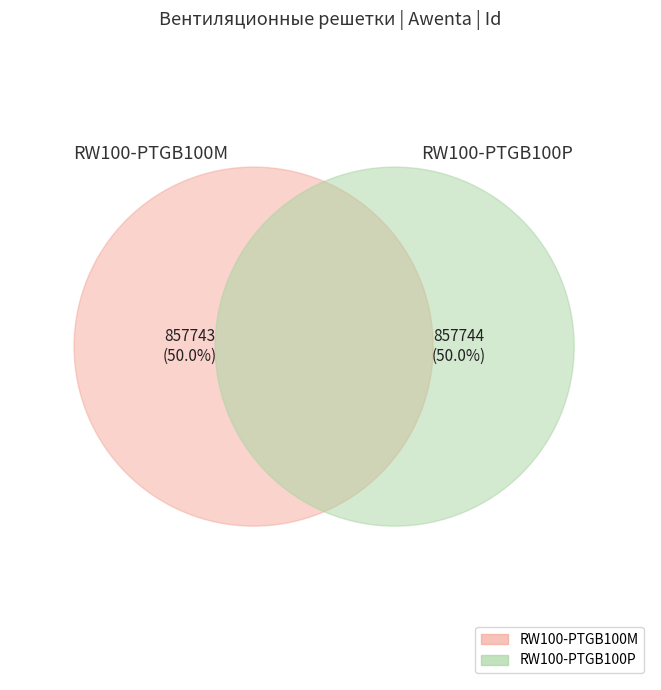

To the nearest percent, what portion does RW100-PTGB100P represent?

50%